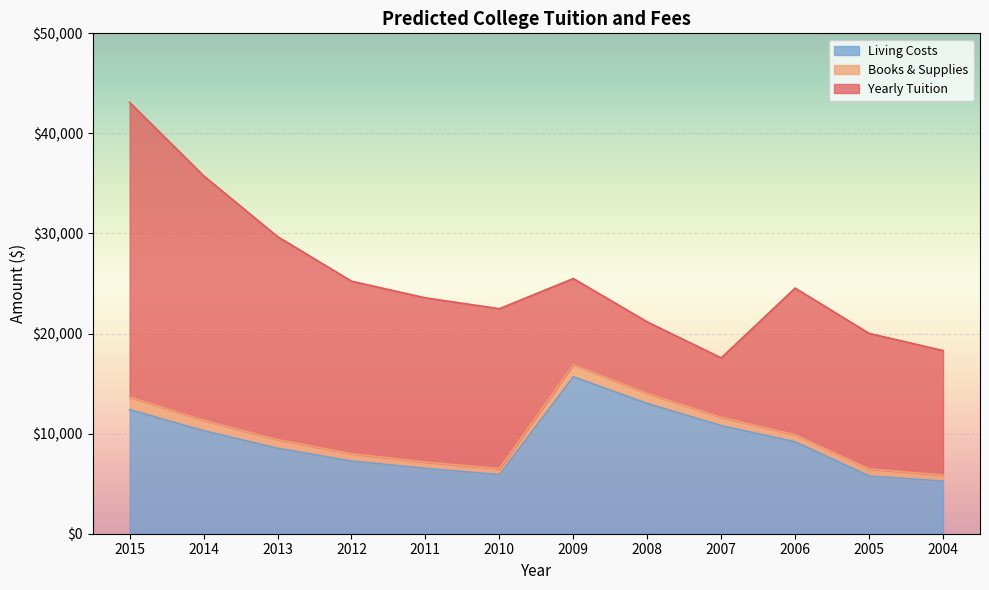

What is the sum of the Living Costs values at 2014 and 2012?

17553